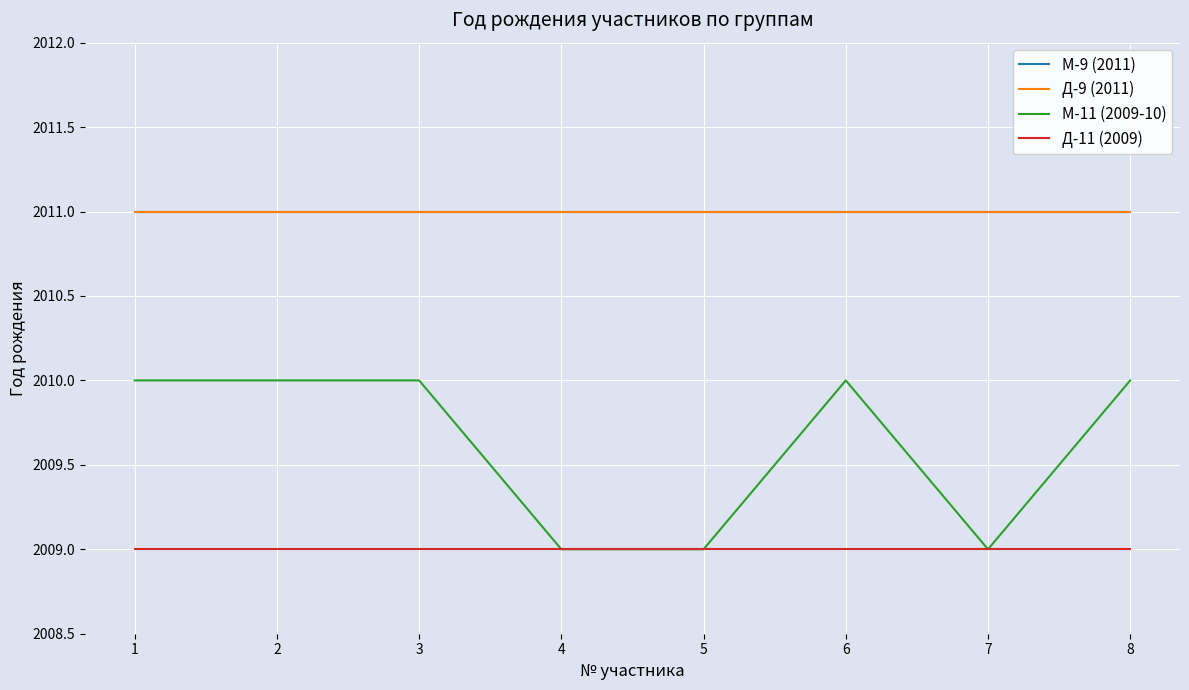

In М-11 (2009-10), how many points are lower than both neighbors (excluding endpoints)?

1